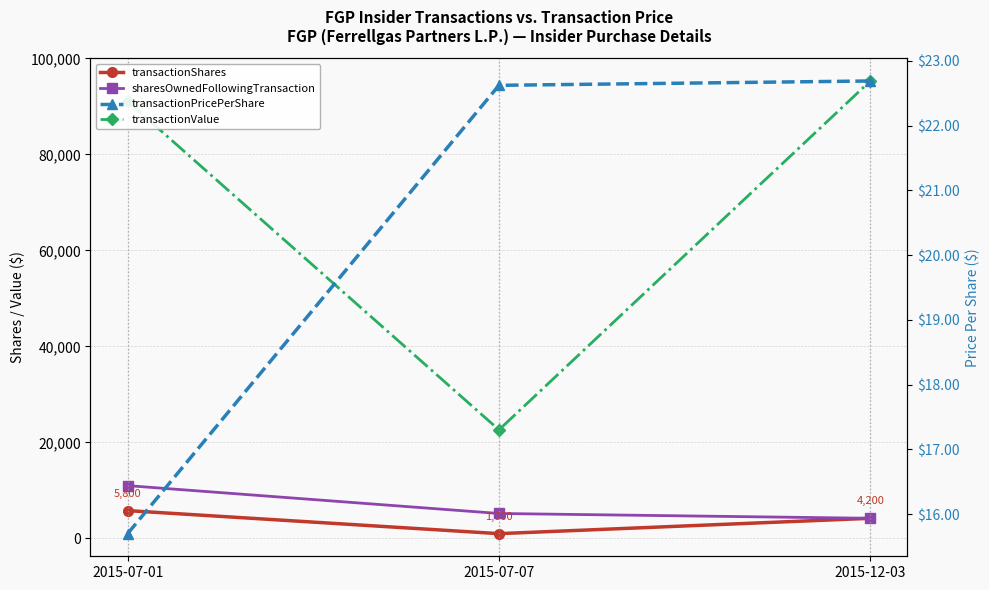

How many distinct data groups are displayed?

4